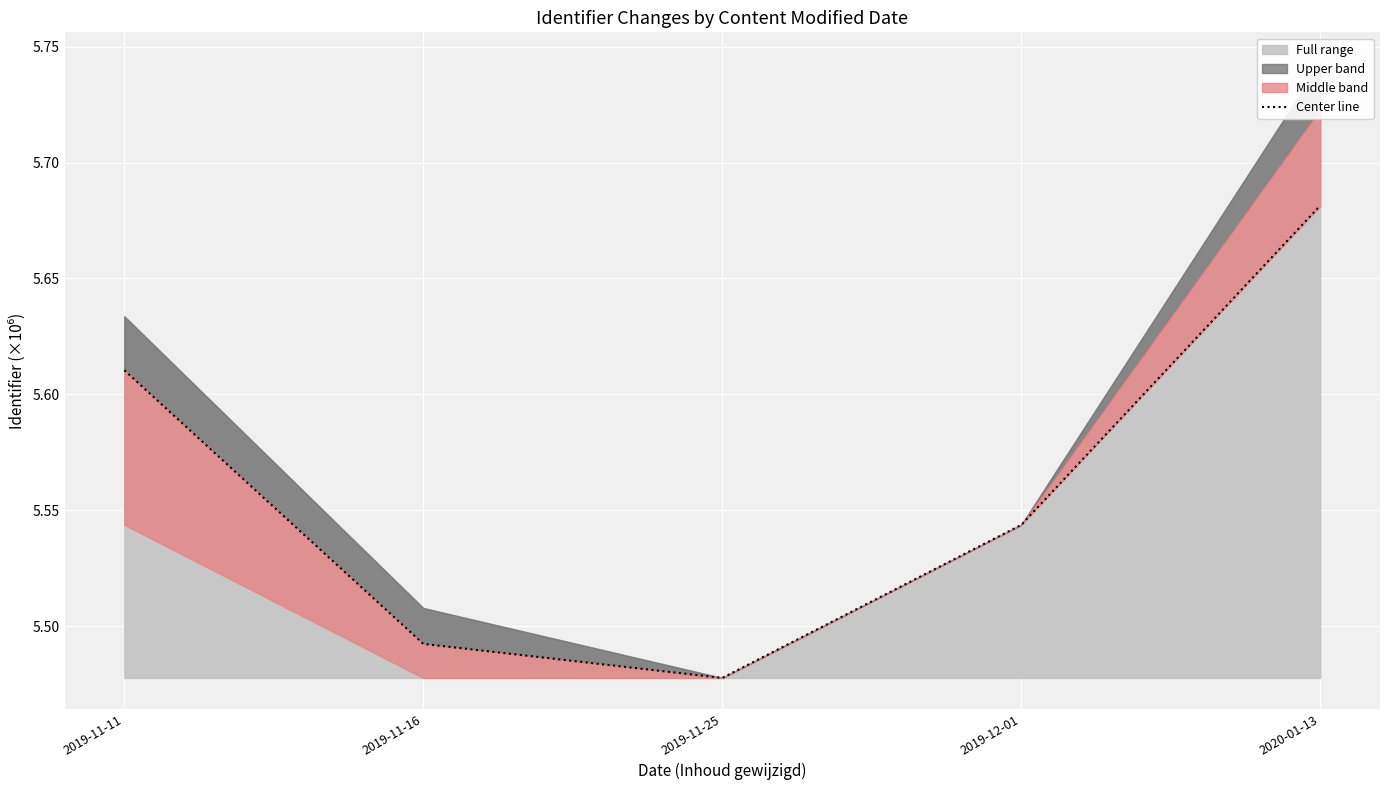

Which category has the highest value across all series?

2020-01-13